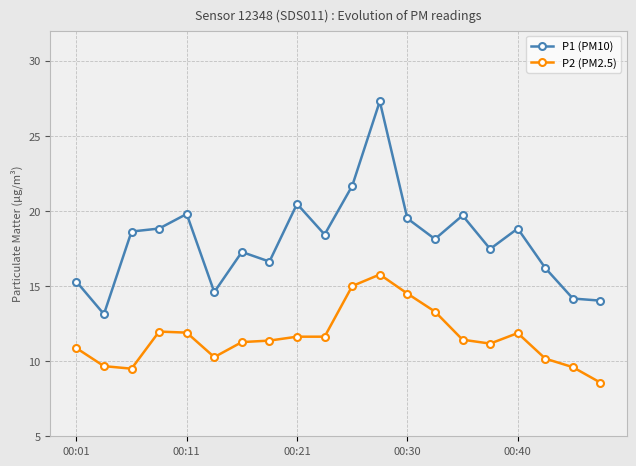

List the series in order of their peak value, highest first.

P1 (PM10), P2 (PM2.5)